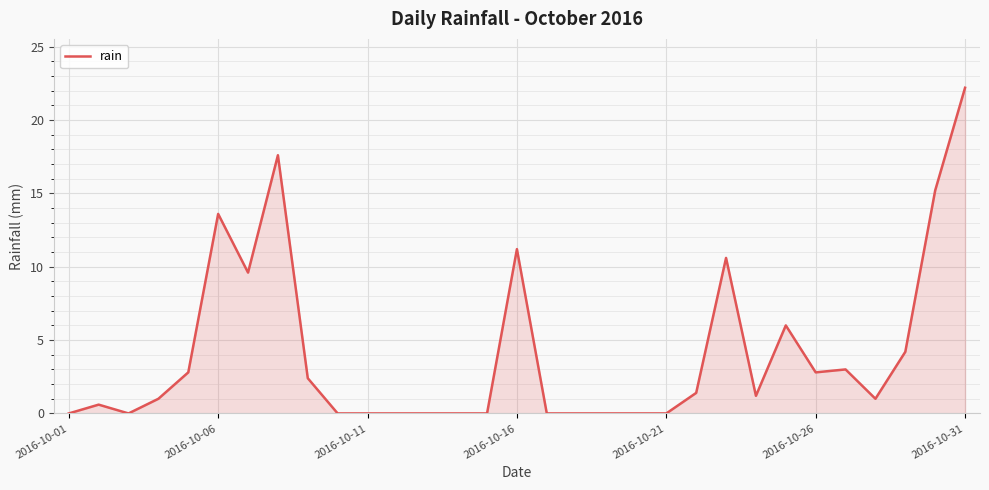

Reading left to right, list all the values displayed in this chart.

0.0	0.6	0.0	1.0	2.8	13.6	9.6	17.6	2.4	0.0	0.0	0.0	0.0	0.0	0.0	11.2	0.0	0.0	0.0	0.0	0.0	1.4	10.6	1.2	6.0	2.8	3.0	1.0	4.2	15.2	22.2